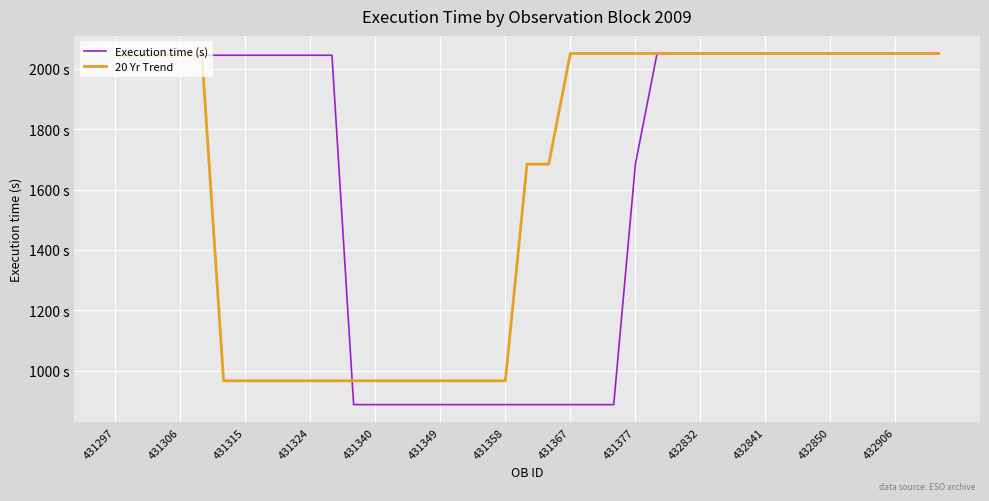

Does the chart have visible grid lines?

Yes